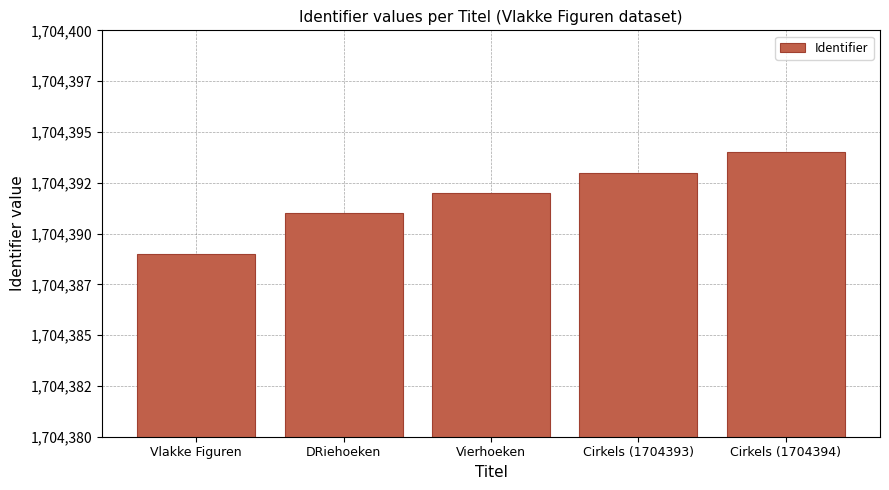

Are the bars horizontal?

No